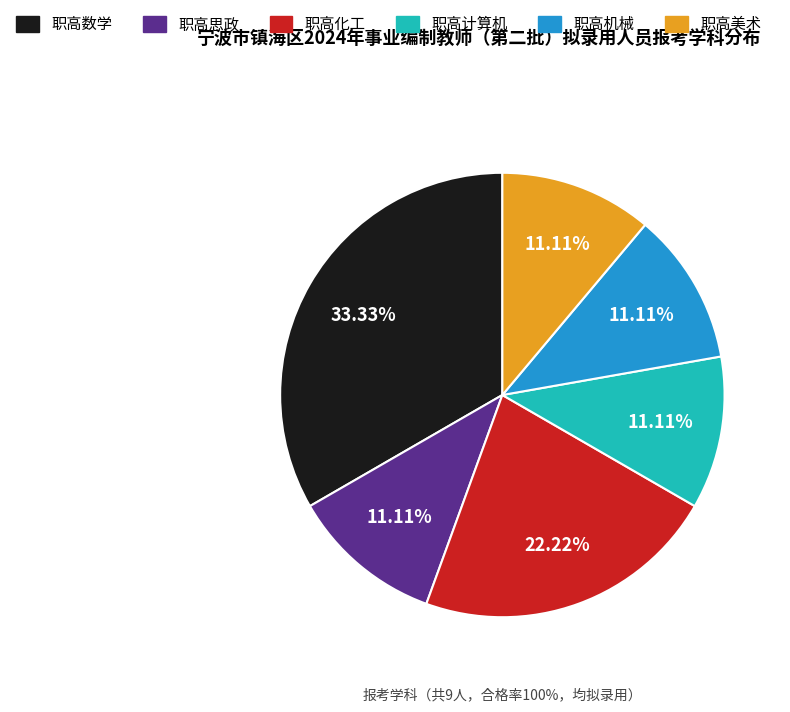

Count the number of slices in the pie.

6